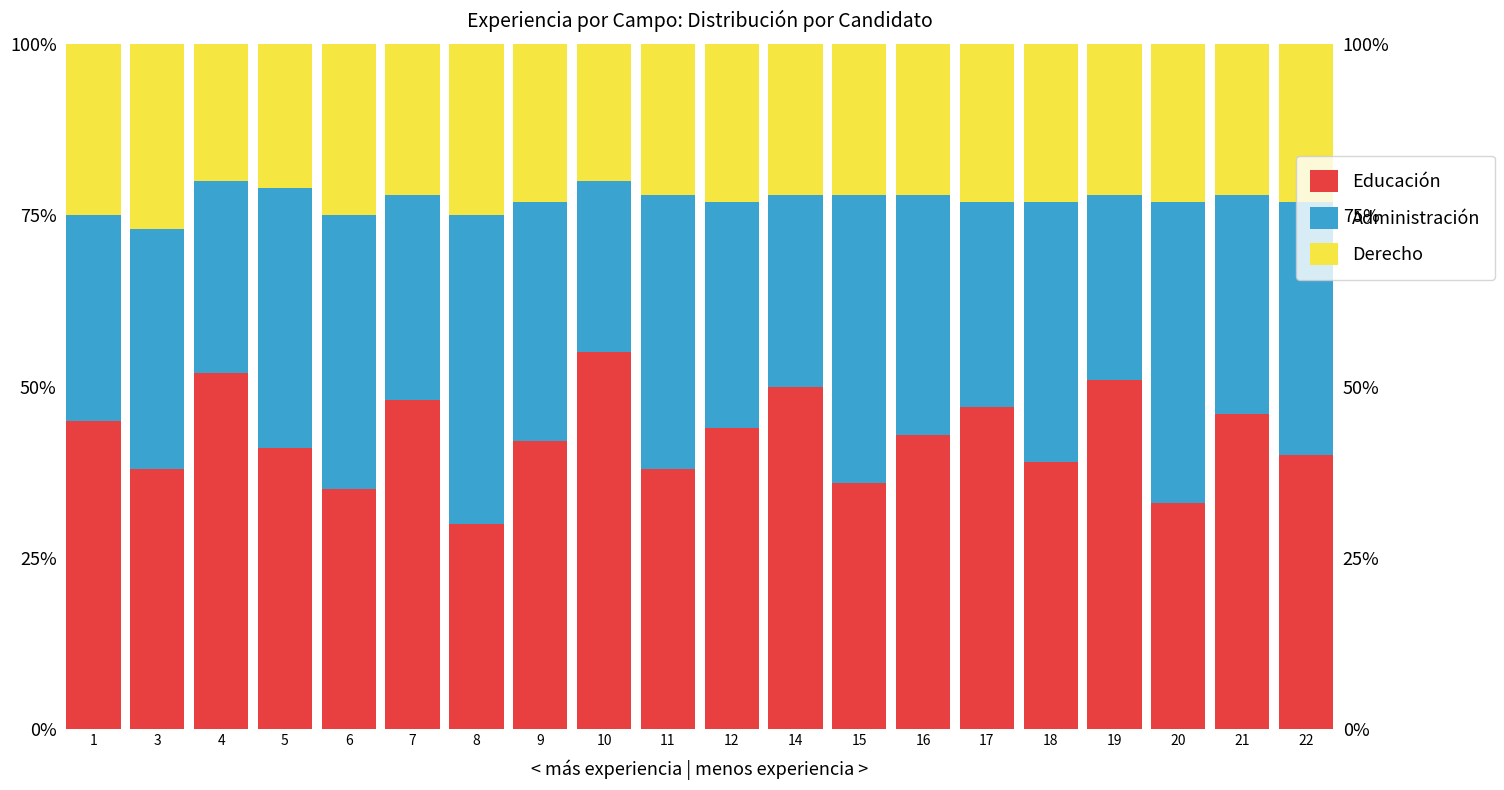

What is the spread (max minus min) of values at 14?

28.0